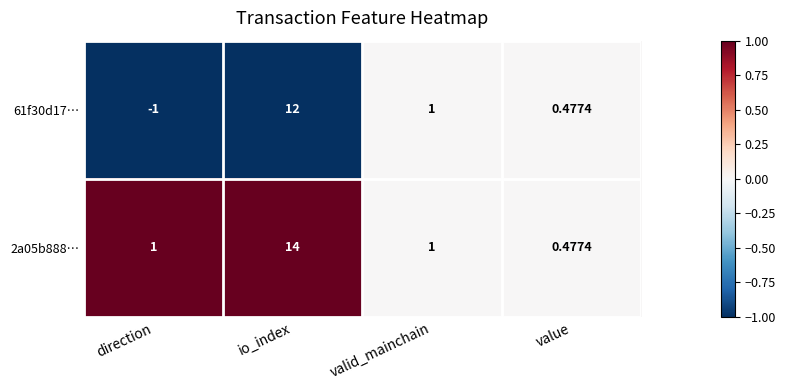

Rank the categories by 61f30d17… value from lowest to highest.

direction, value, valid_mainchain, io_index